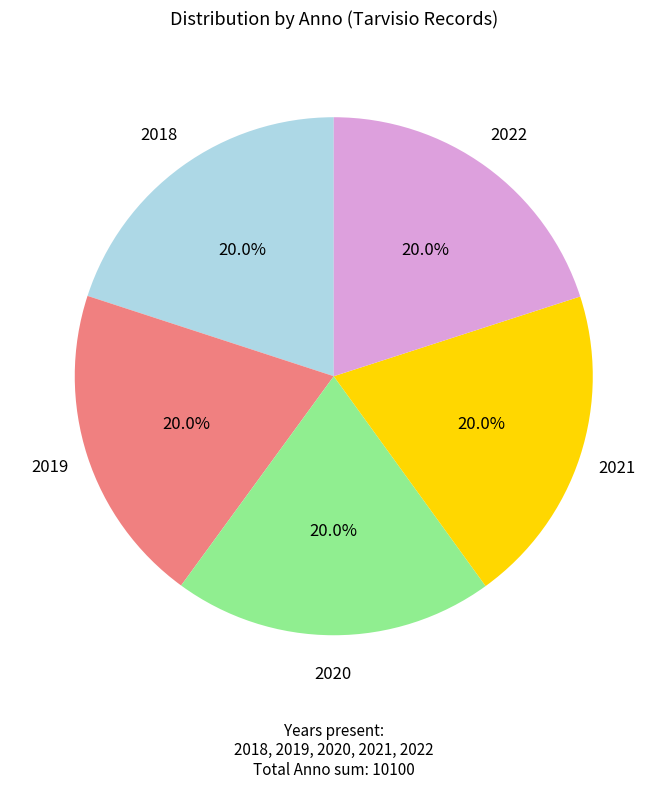

Combined, do 2021 and 2022 account for over 50%?

No